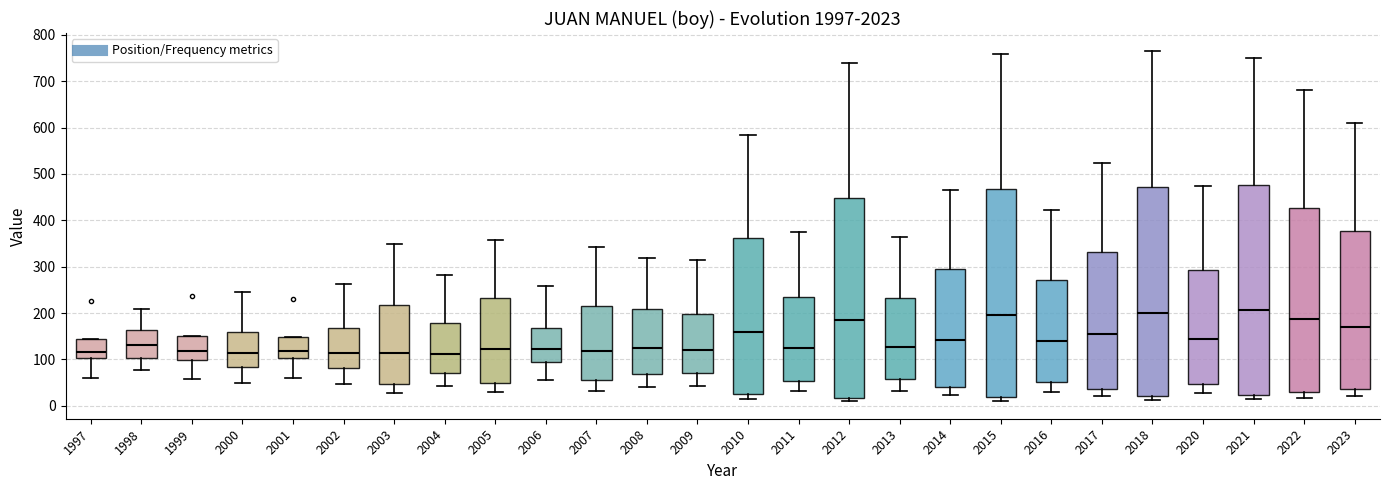

Reading left to right, read every box against the y-axis: the position of its median line, the range the box covers, and the ends of its whiskers. The values are not printed on the chart, so give them approximately, as read against the axis.

1997: median 120, box 100 to 140, whiskers 60 to 140
1998: median 130, box 100 to 160, whiskers 80 to 210
1999: median 120, box 100 to 150, whiskers 60 to 150
2000: median 110, box 80 to 160, whiskers 50 to 250
2001: median 120, box 100 to 150, whiskers 60 to 150
2002: median 110, box 80 to 170, whiskers 50 to 260
2003: median 110, box 50 to 220, whiskers 30 to 350
2004: median 110, box 70 to 180, whiskers 40 to 280
2005: median 120, box 50 to 230, whiskers 30 to 360
2006: median 120, box 90 to 170, whiskers 60 to 260
2007: median 120, box 60 to 220, whiskers 30 to 340
2008: median 120, box 70 to 210, whiskers 40 to 320
2009: median 120, box 70 to 200, whiskers 40 to 310
2010: median 160, box 30 to 360, whiskers 20 to 590
2011: median 130, box 50 to 240, whiskers 30 to 370
2012: median 190, box 20 to 450, whiskers 10 to 740
2013: median 130, box 60 to 230, whiskers 30 to 360
2014: median 140, box 40 to 300, whiskers 20 to 470
2015: median 200, box 20 to 470, whiskers 10 to 760
2016: median 140, box 50 to 270, whiskers 30 to 420
2017: median 150, box 40 to 330, whiskers 20 to 520
2018: median 200, box 20 to 470, whiskers 10 to 770
2020: median 140, box 50 to 290, whiskers 30 to 480
2021: median 210, box 20 to 480, whiskers 10 to 750
2022: median 190, box 30 to 430, whiskers 20 to 680
2023: median 170, box 40 to 380, whiskers 20 to 610